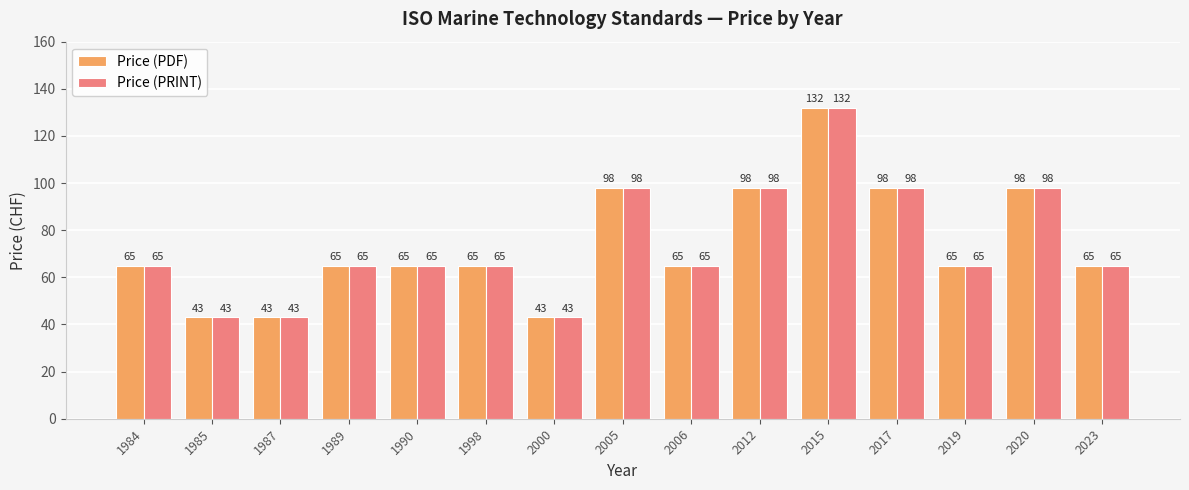

At how many categories does at least one series exceed 80?

5